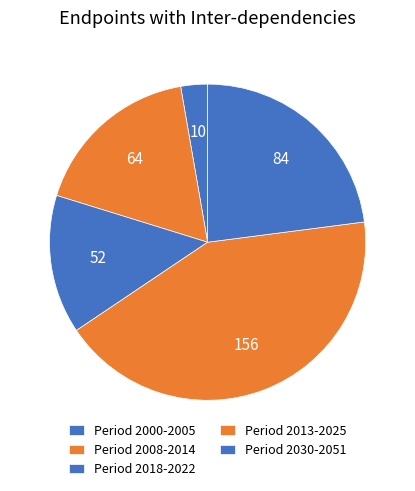

Count the number of slices in the pie.

5